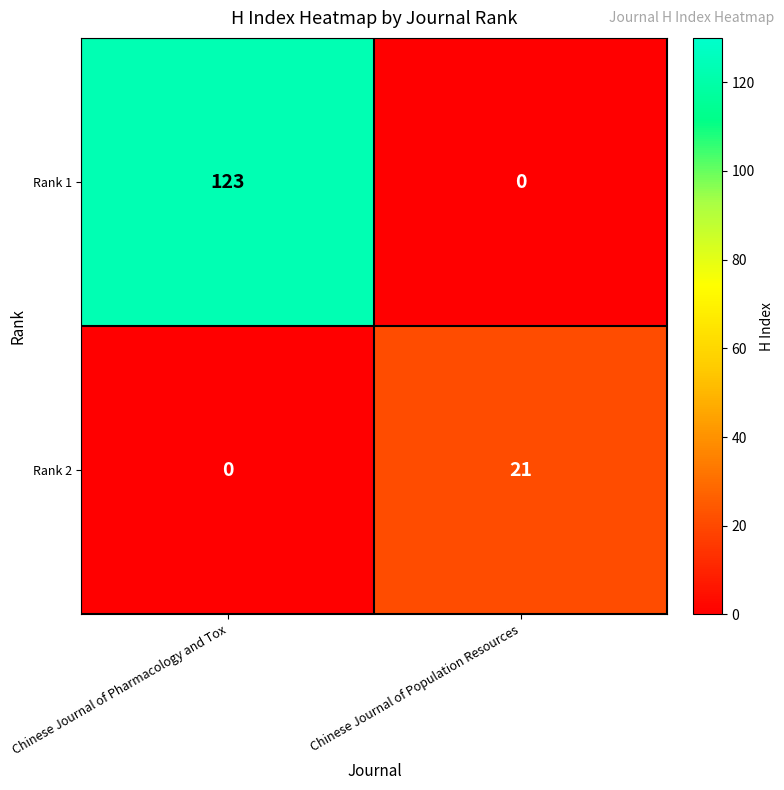

At how many categories does at least one series exceed 49?

1